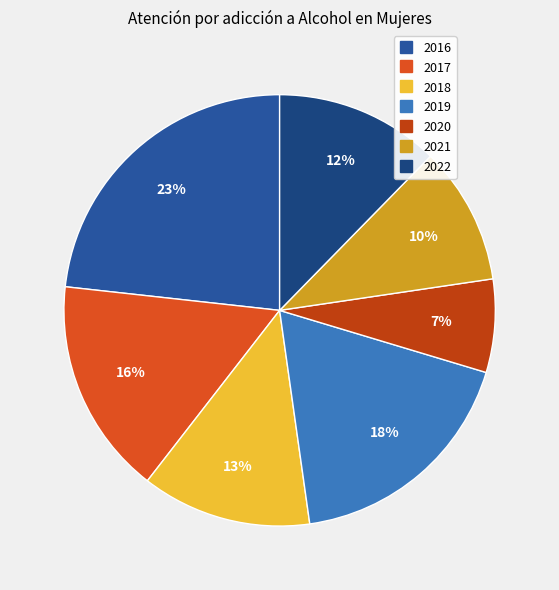

Which category has the biggest portion of the pie?

2016